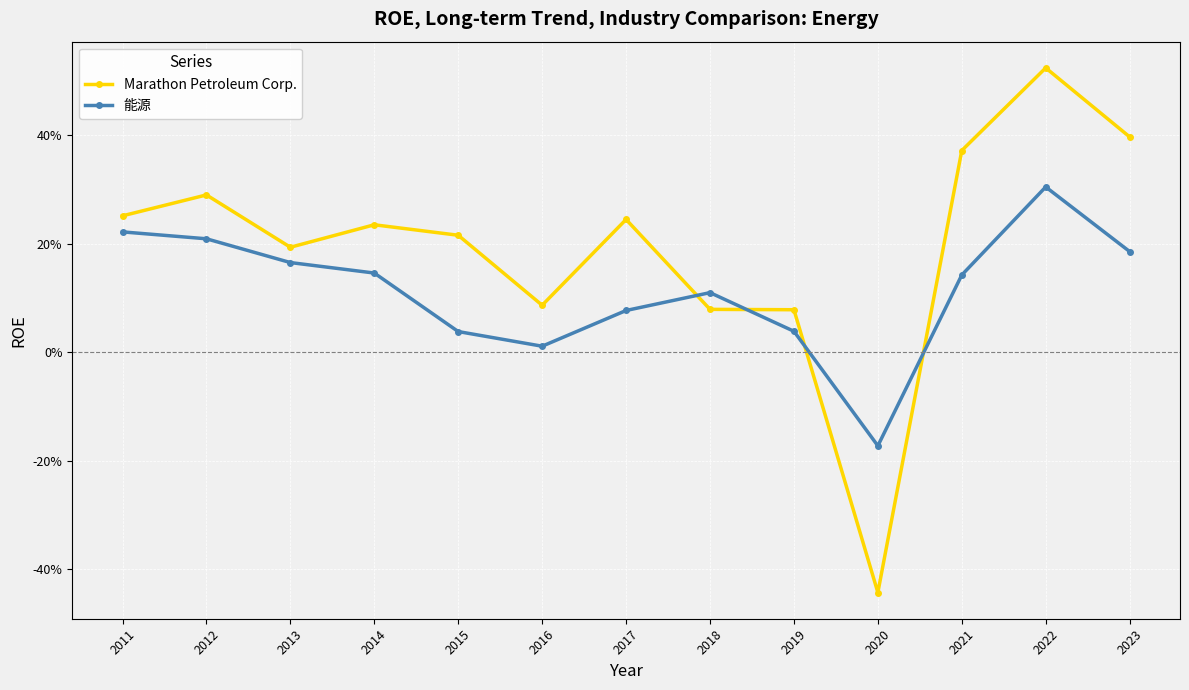

Does the chart have visible grid lines?

Yes